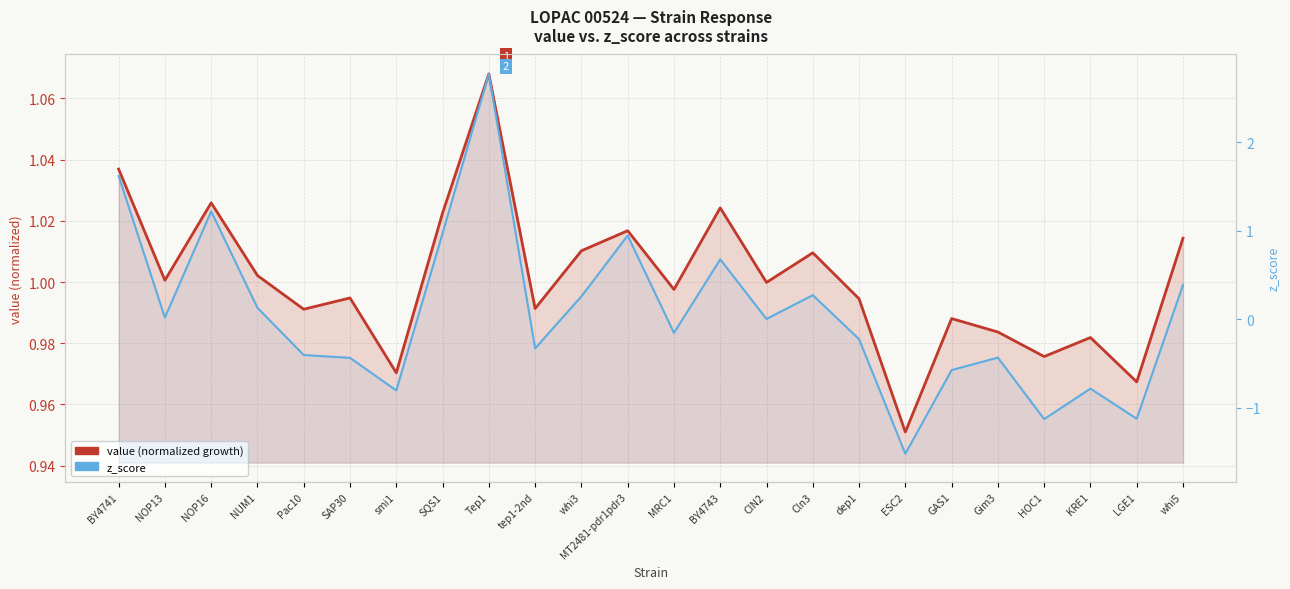

Which category has the highest value in the z_score series?

Tep1